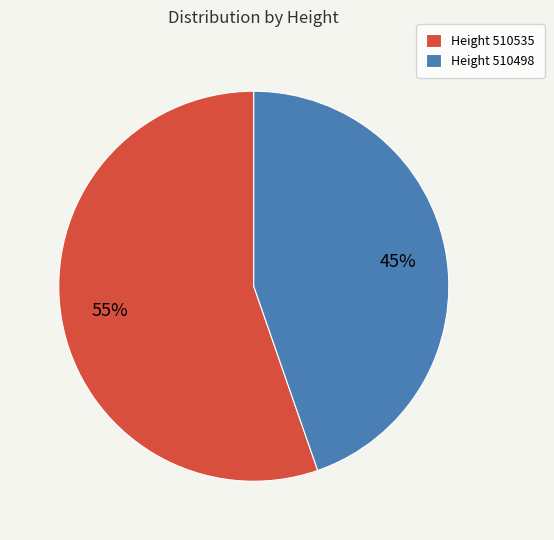

To the nearest percent, what is the average slice percentage?

50%